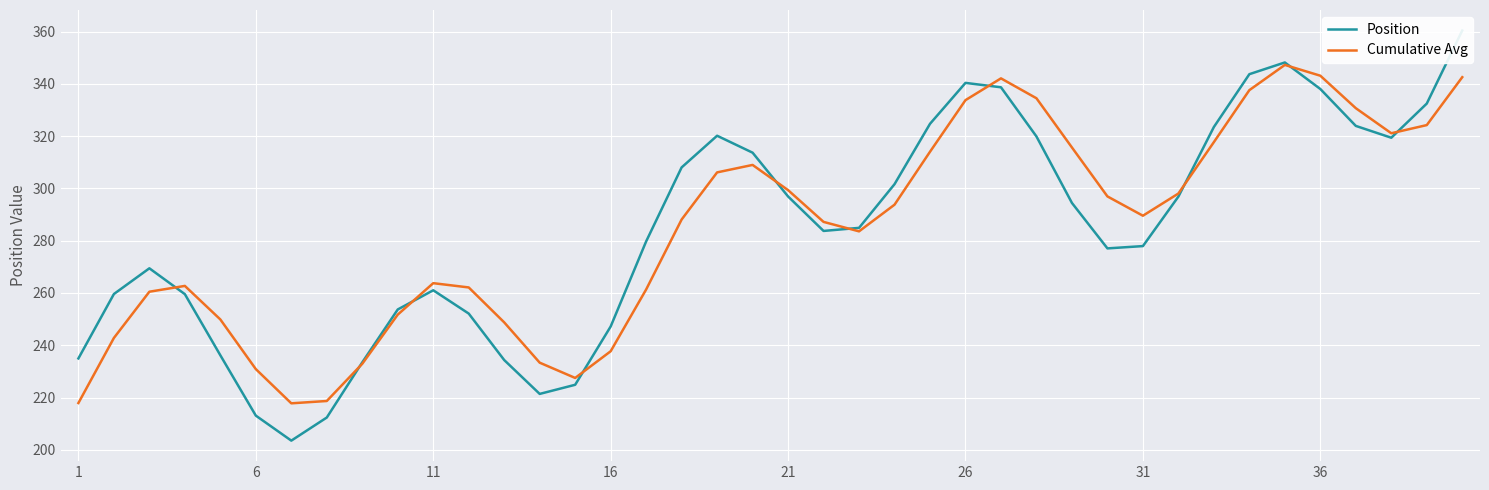

What is the maximum value for Cumulative Avg?

347.2